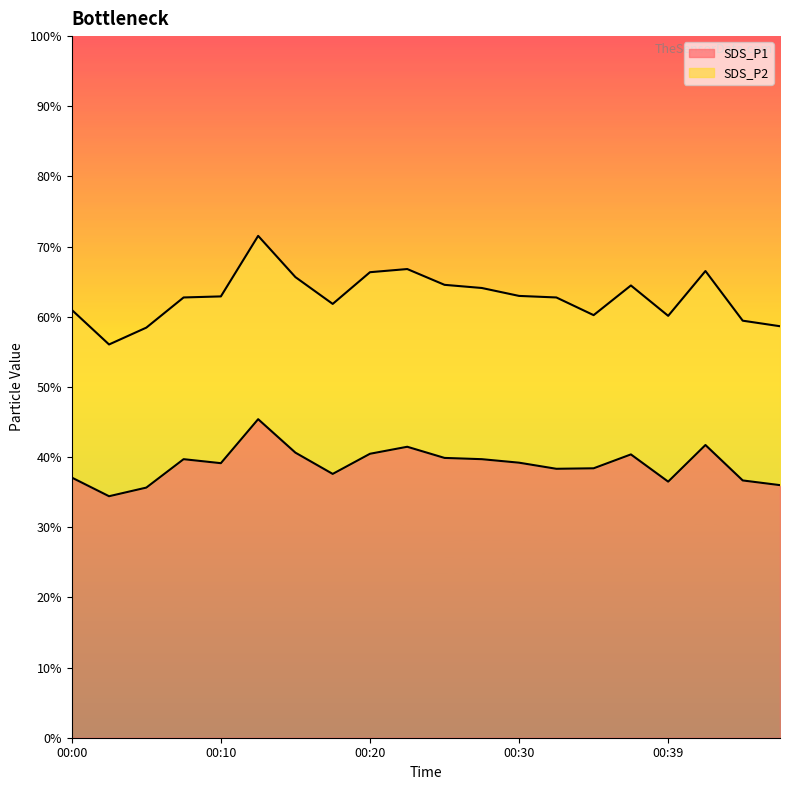

Count the number of categories in the chart.

20